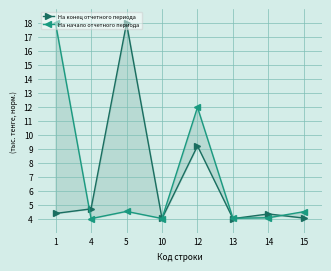

True or false: На конец отчетного периода has a value of 6.6 at 13.

False